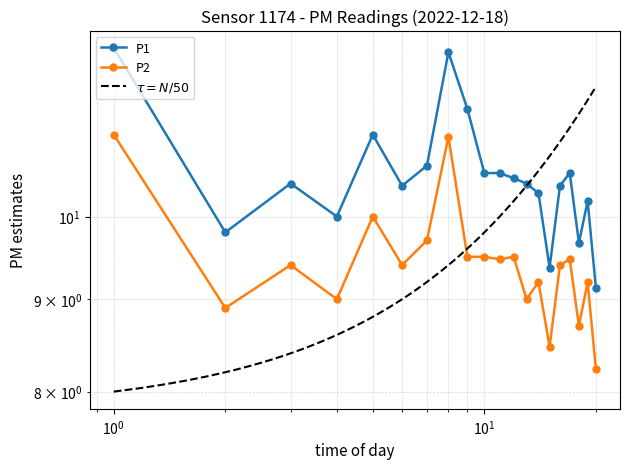

Is the value of P1 at 00:42 greater than the value of P2 at 00:07?

Yes